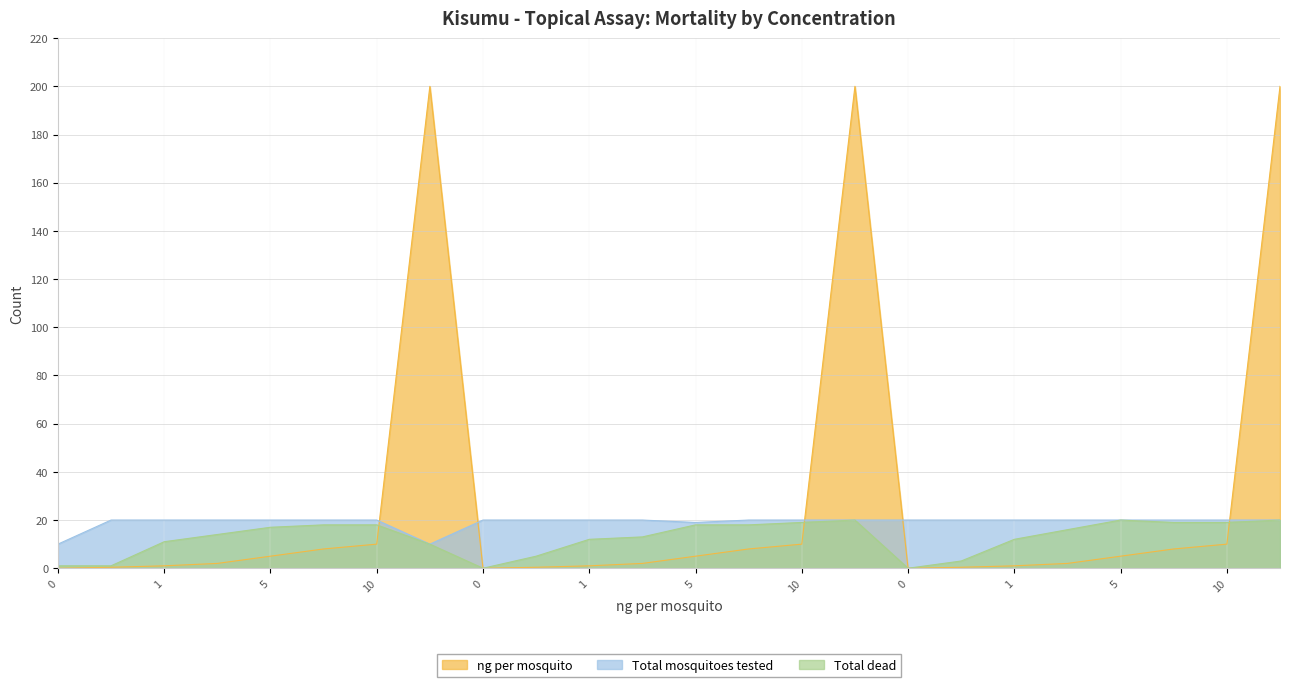

How many interior local peaks does the Total dead series have?

2